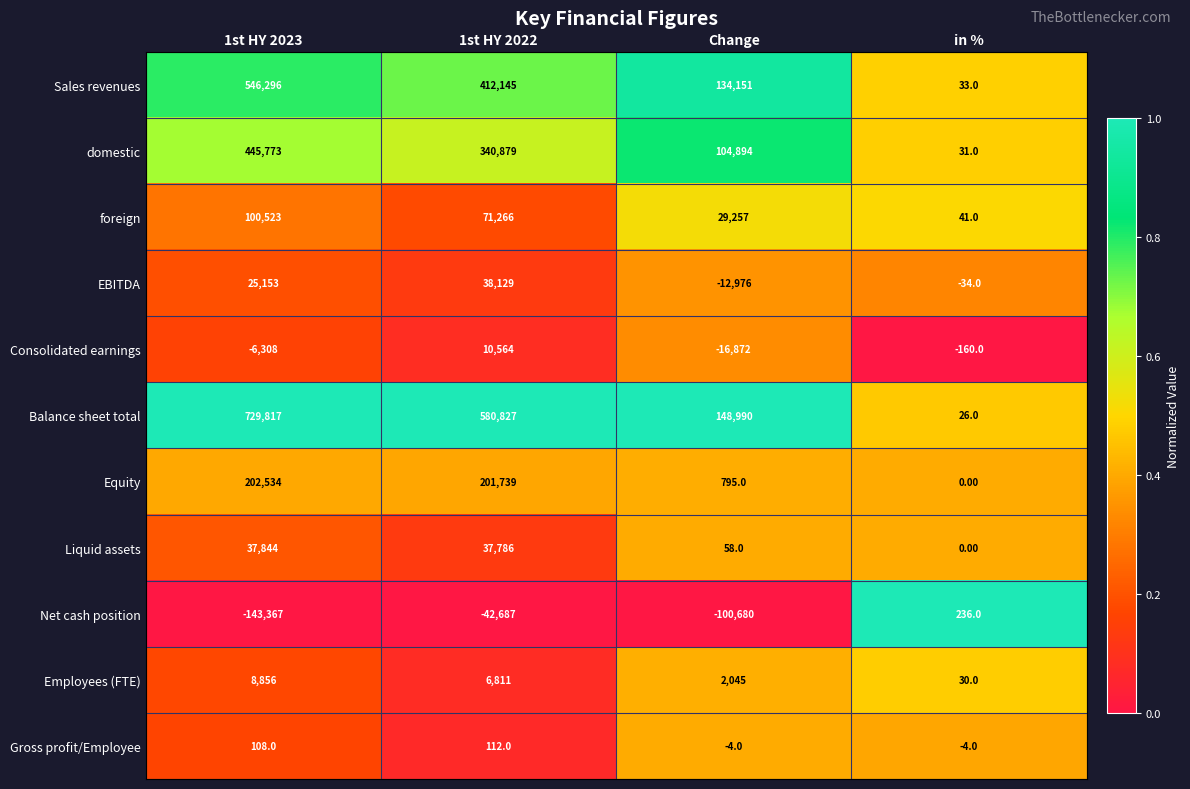

At which category is the sum across all series the highest?

1st HY 2023